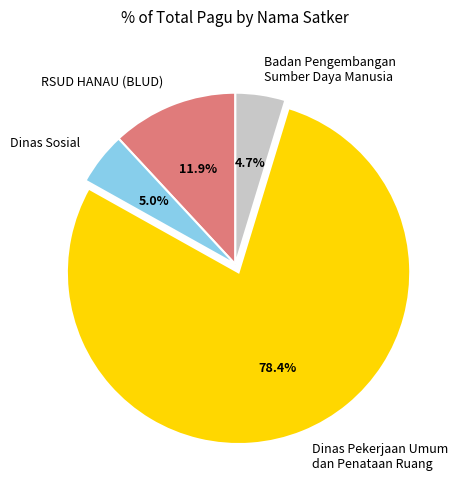

Is there any slice that represents more than half of the pie?

Yes